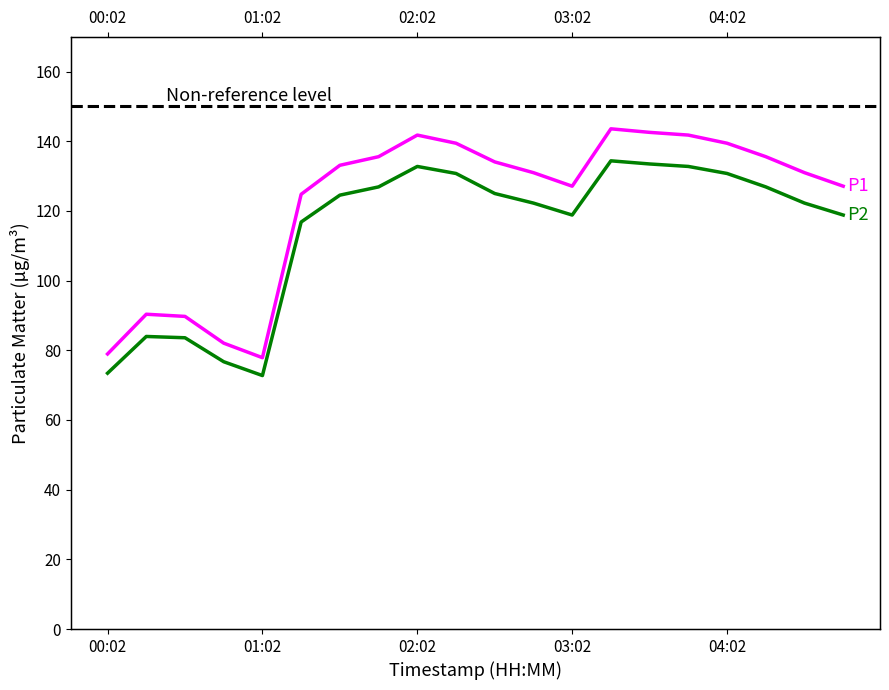

What is the sum of the P1 values at 6 and 16?

272.5